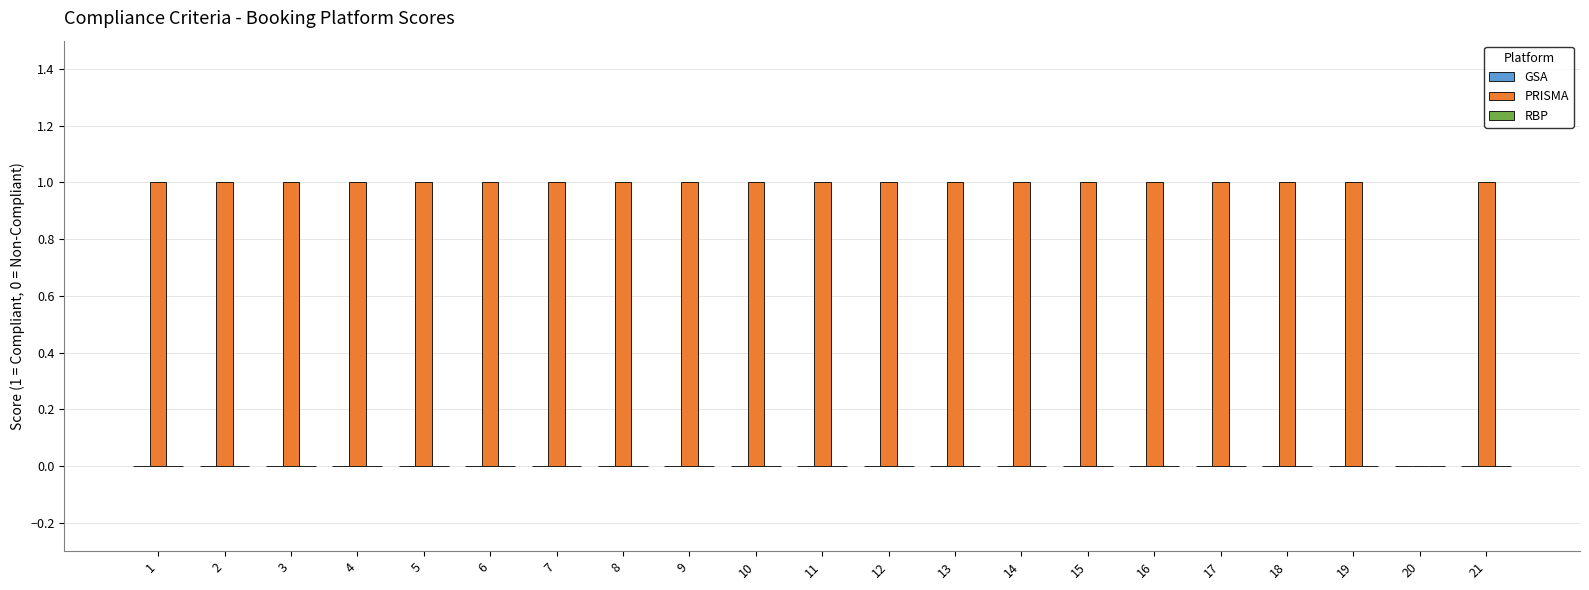

Approximately how many times larger is the value at 6 compared to 7?

1.0